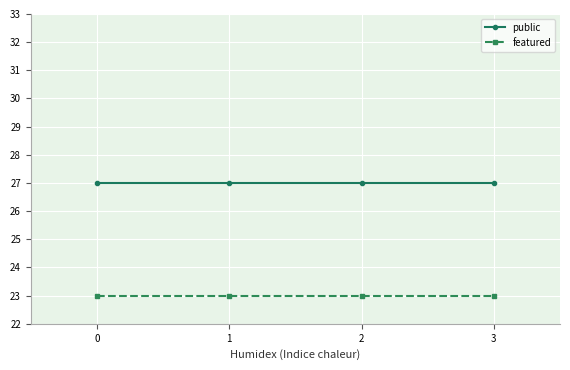

At 0, list the series in order from smallest to largest.

featured, public